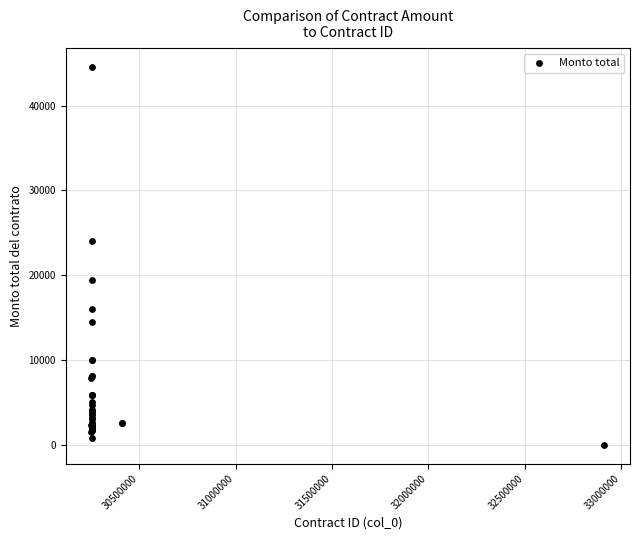

What Y value in the scatter plot is closest to 22261?

24000.0